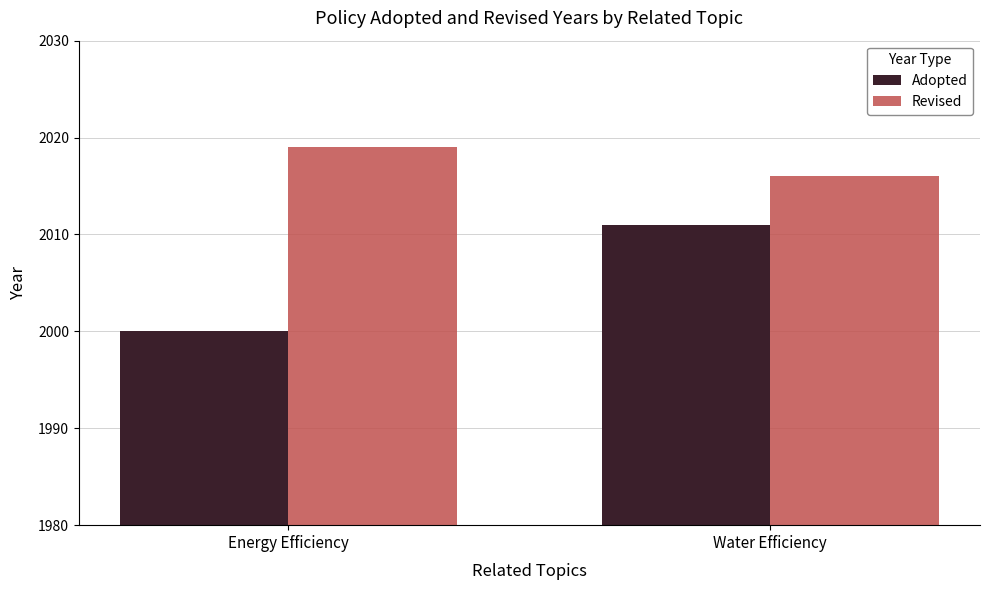

At which label is Revised closest to 2017?

Water Efficiency